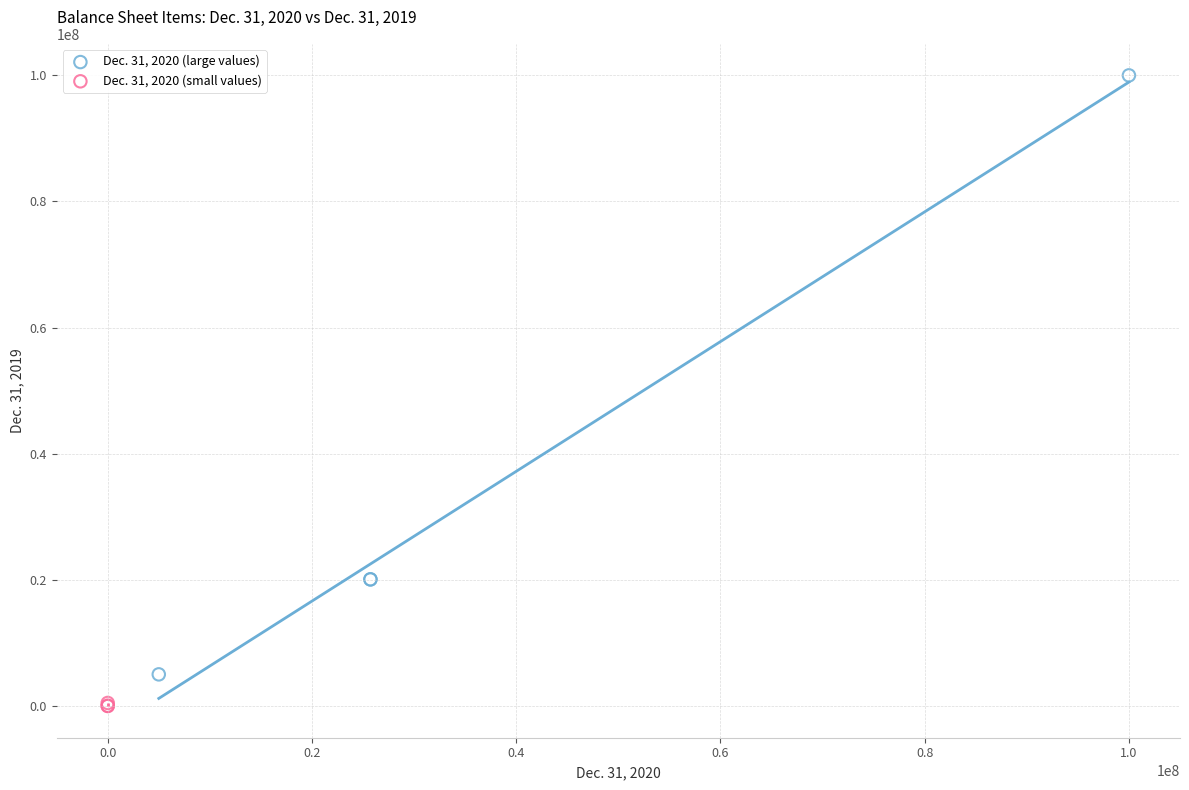

Which series reaches the maximum Y coordinate?

Dec. 31, 2020 (large values)